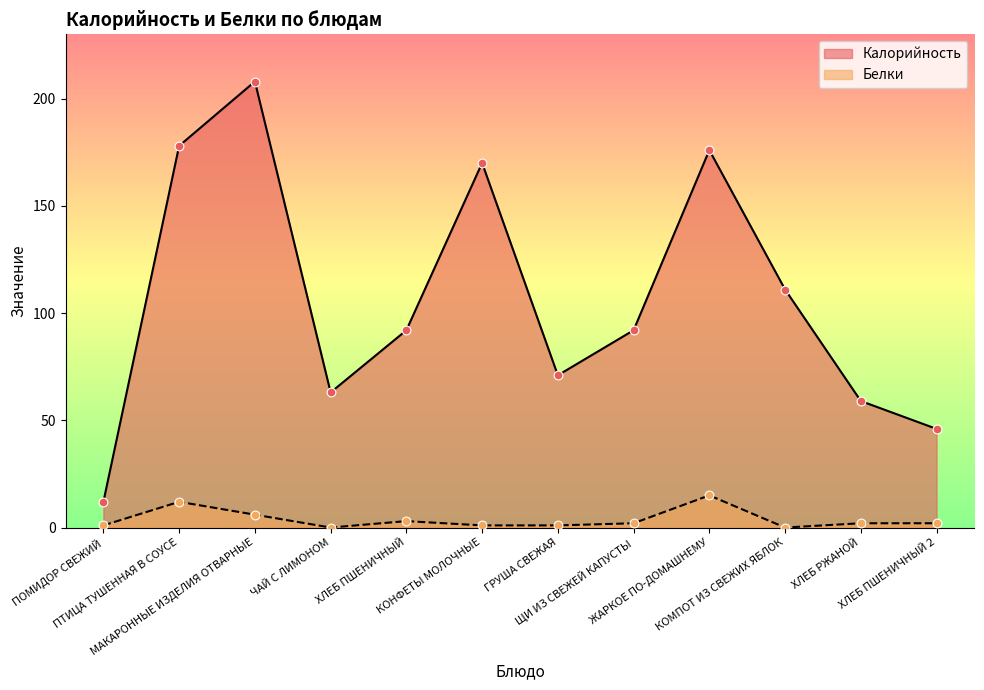

What is the total value across all series at МАКАРОННЫЕ ИЗДЕЛИЯ ОТВАРНЫЕ?

214